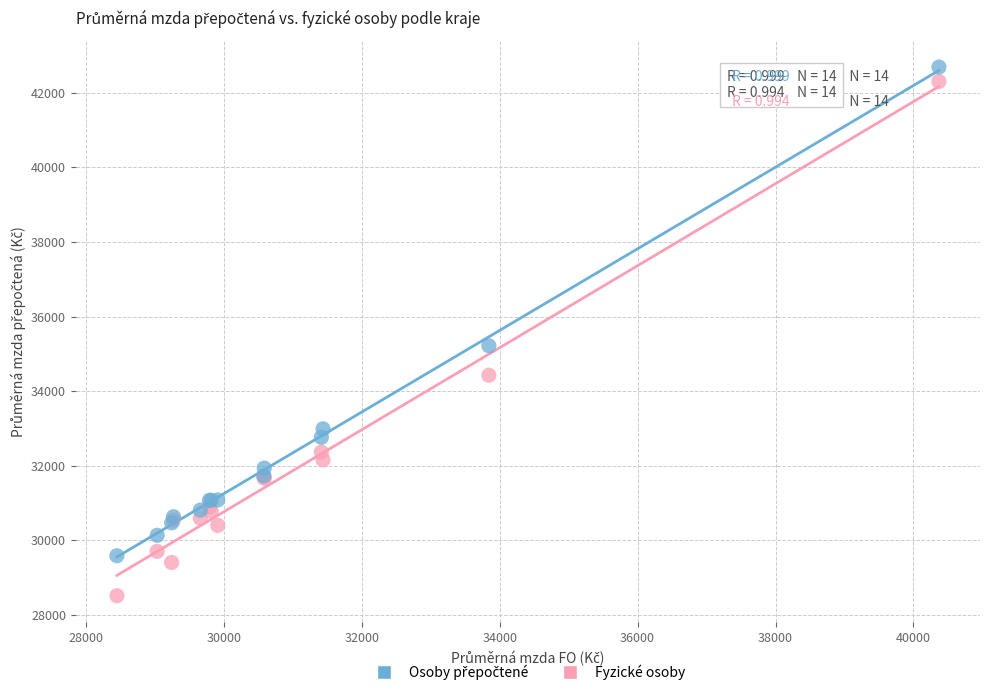

Across all series, what Y value is closest to 35601?

35216.0